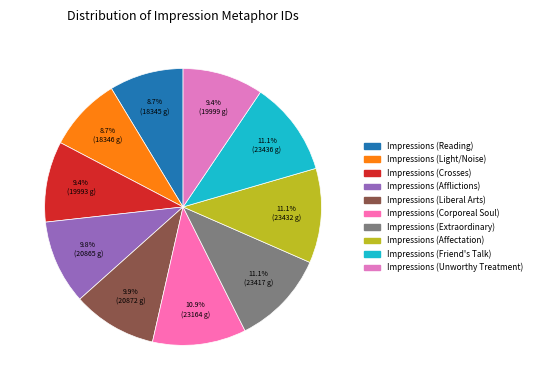

Rank the categories by value from highest to lowest.

Impressions (Friend's Talk), Impressions (Affectation), Impressions (Extraordinary), Impressions (Corporeal Soul), Impressions (Liberal Arts), Impressions (Afflictions), Impressions (Unworthy Treatment), Impressions (Crosses), Impressions (Light/Noise), Impressions (Reading)